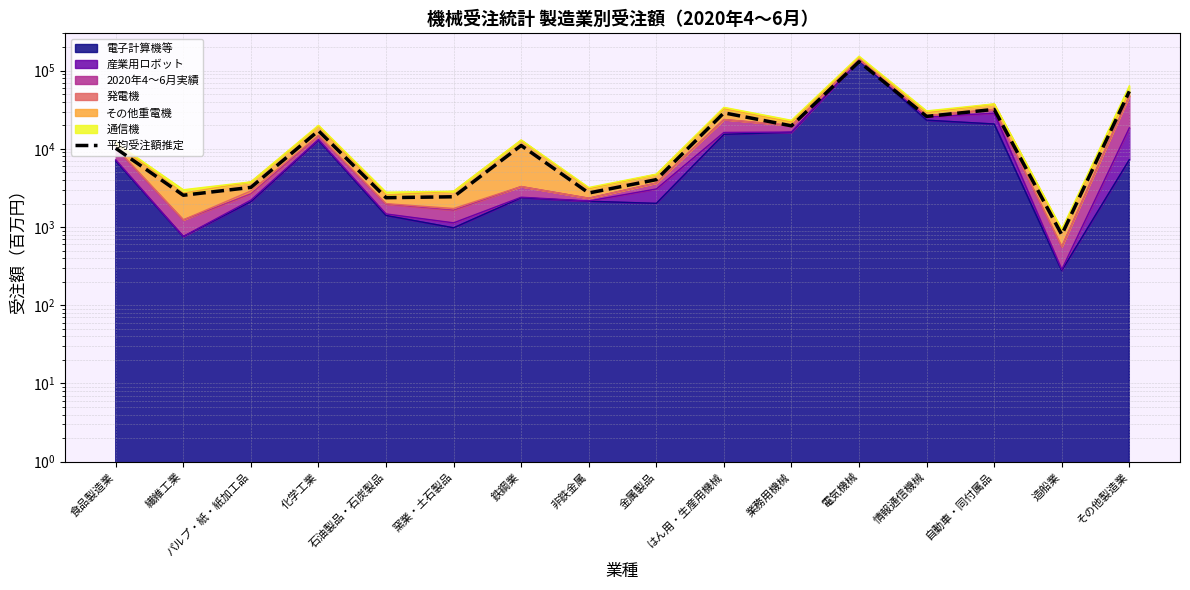

Reading left to right, extract all data points from this chart.

10172.8	2550.0	3214.7	17020.4	2373.2	2439.5	11044.0	2725.9	4039.2	28871.1	19692.8	130067.8	25976.0	31950.6	798.1	54376.2